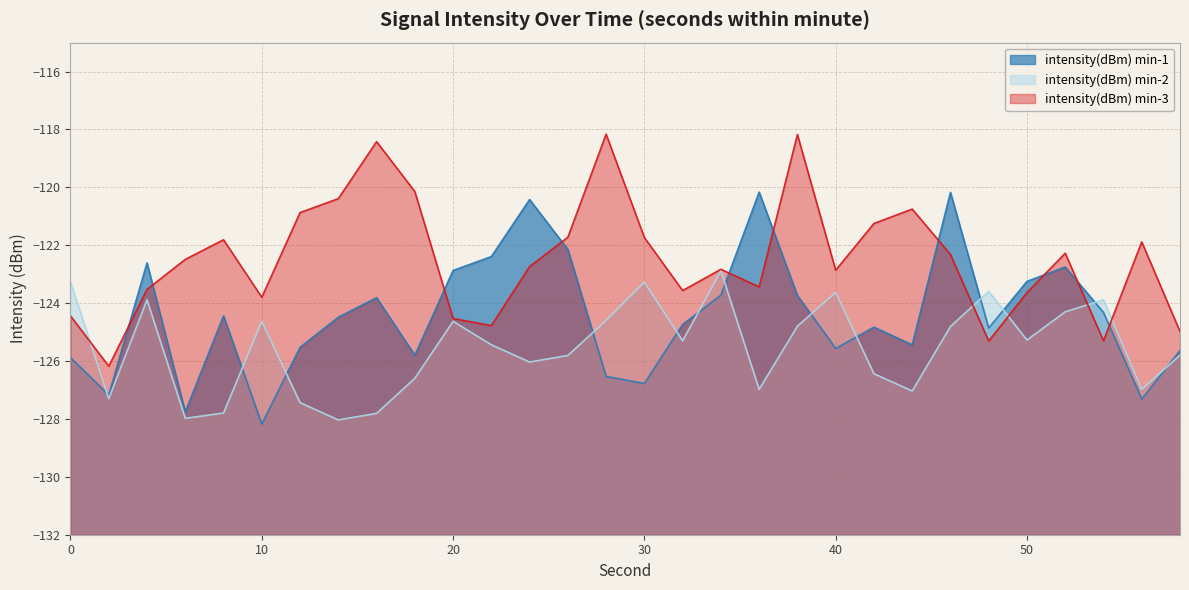

Rank the categories by intensity(dBm) min-1 value from highest to lowest.

36, 46, 24, 26, 22, 4, 52, 20, 50, 34, 38, 16, 54, 8, 14, 32, 42, 48, 44, 12, 40, 58, 18, 0, 28, 30, 2, 56, 6, 10